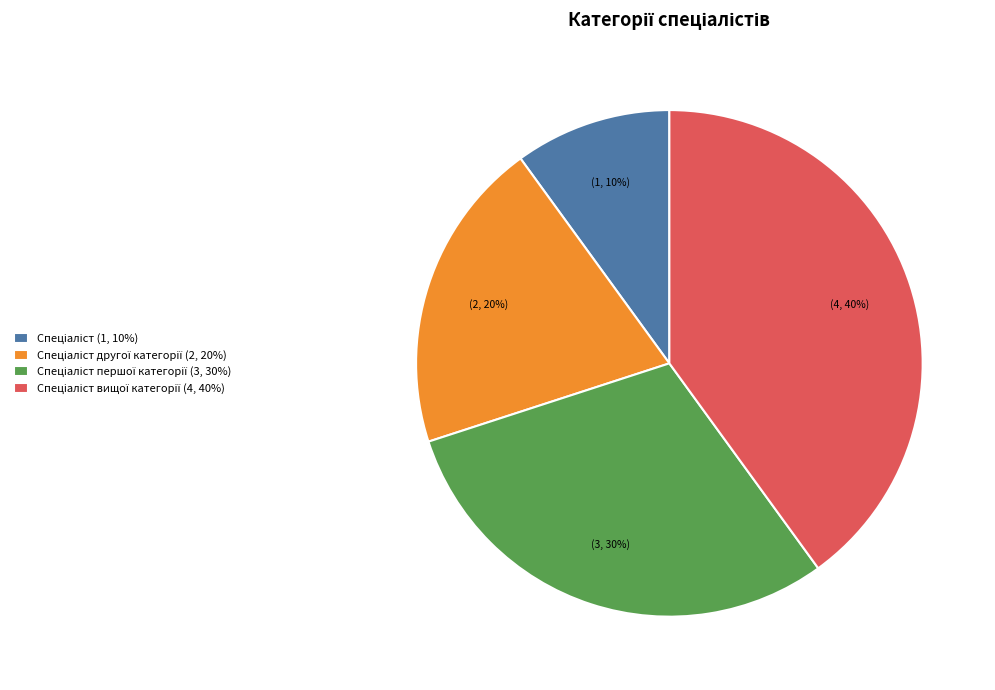

Is there any slice that represents more than half of the pie?

No